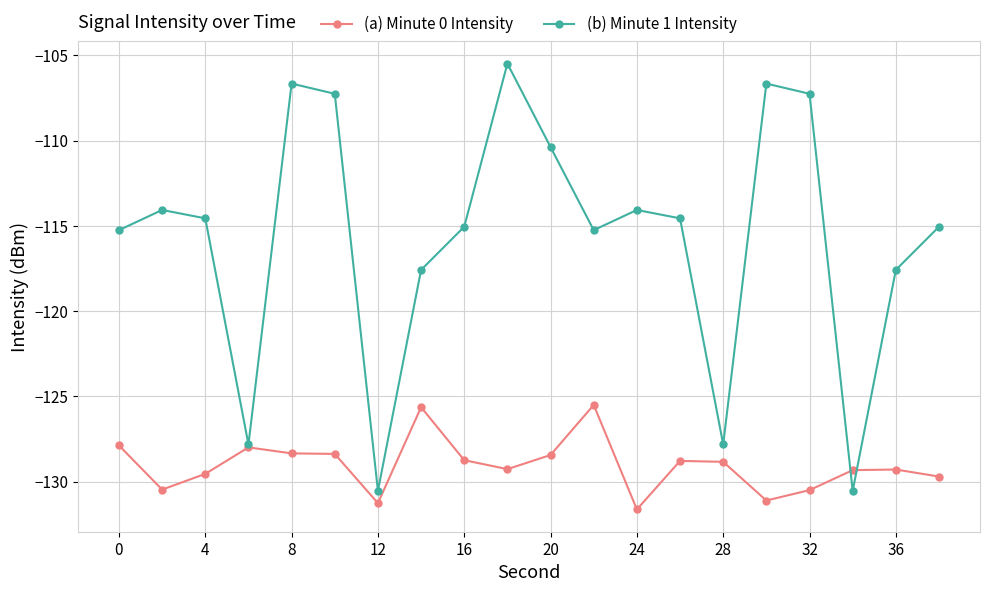

Count the number of data series in this chart.

2